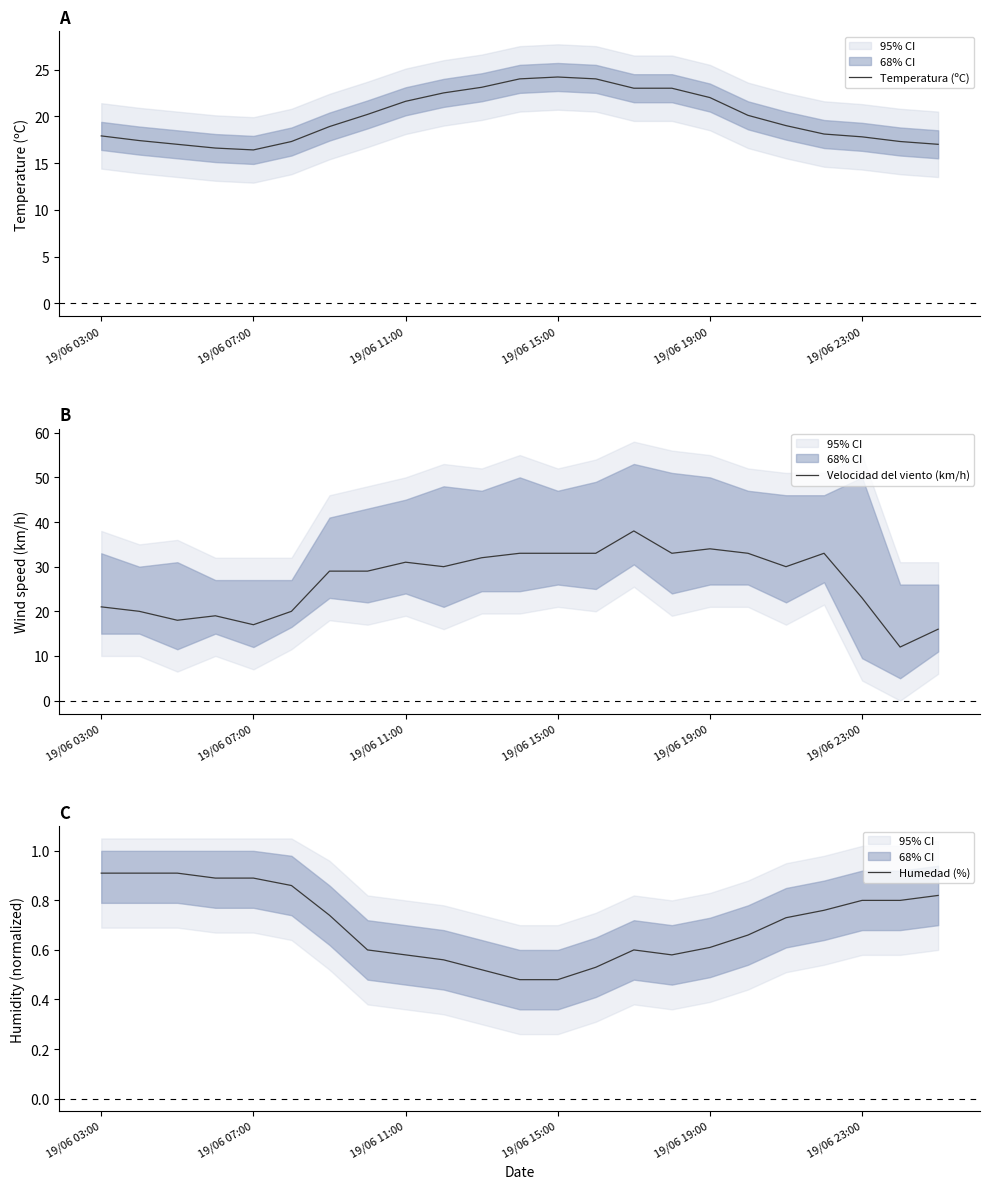

Does the chart have visible grid lines?

No